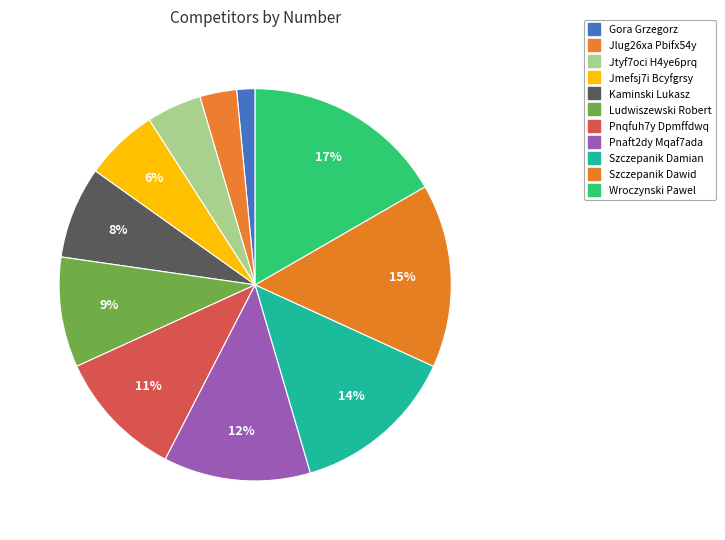

To the nearest percent, what is the combined percentage of Ludwiszewski Robert and Pnqfuh7y Dpmffdwq?

20%